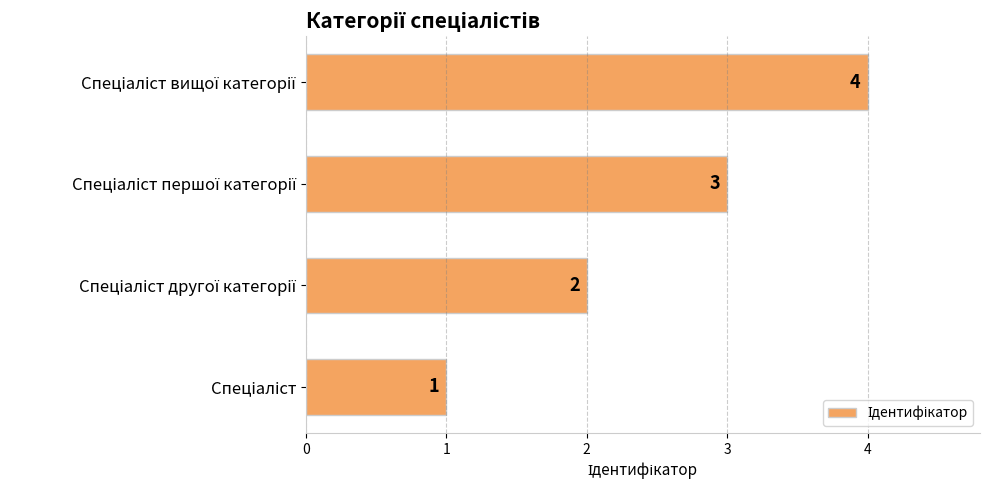

What is the maximum value shown in the chart?

4